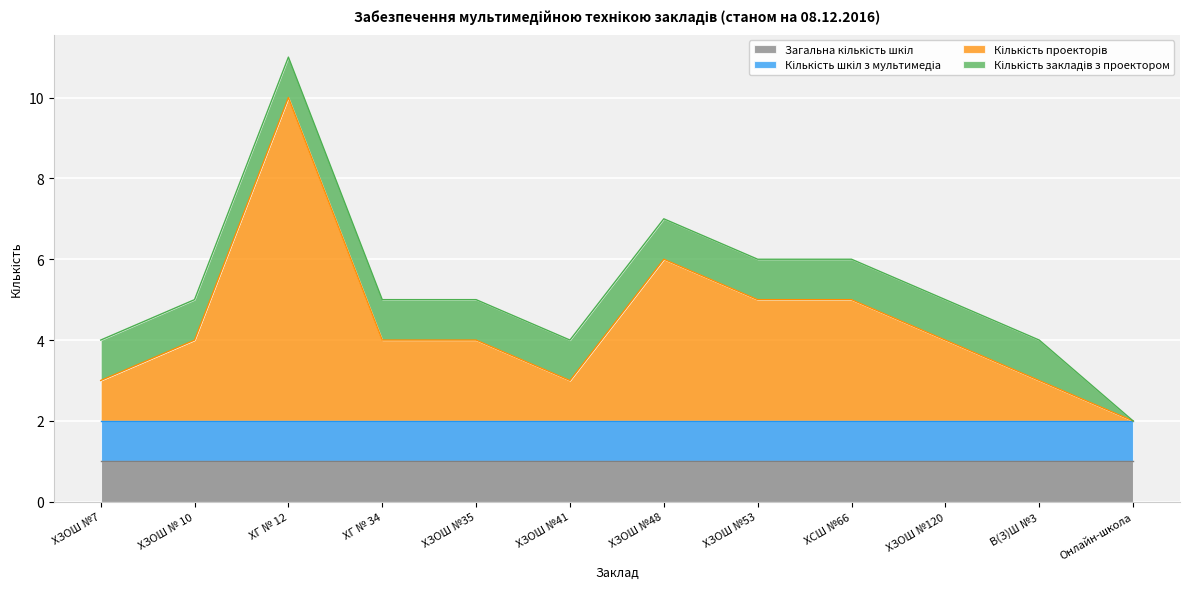

True or false: Загальна кількість шкіл and Кількість шкіл з мультимедіа intersect in this chart.

False